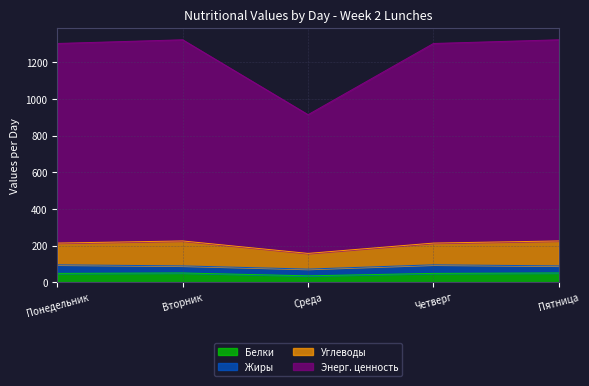

What is the total value across all series at Среда?

913.7